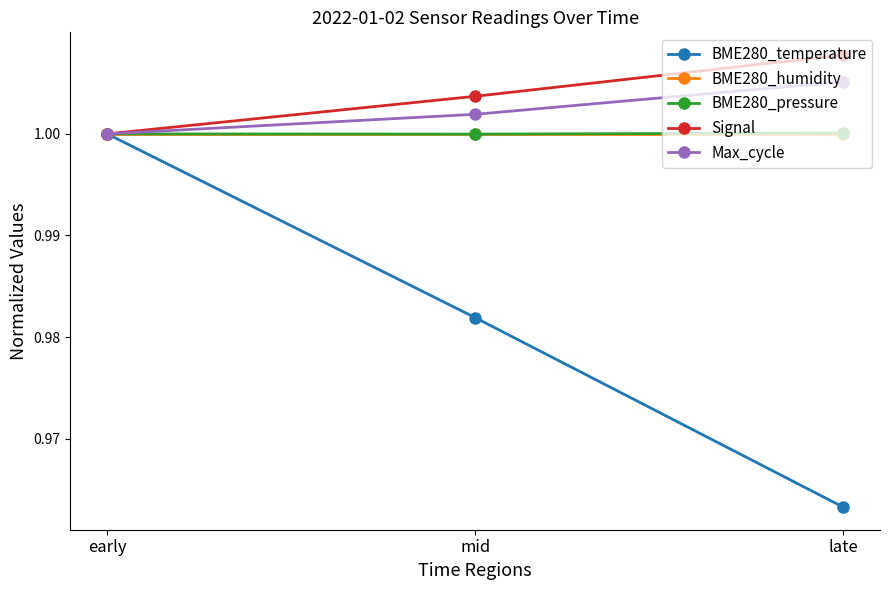

The value of Signal at mid is 1.5. True or false?

False